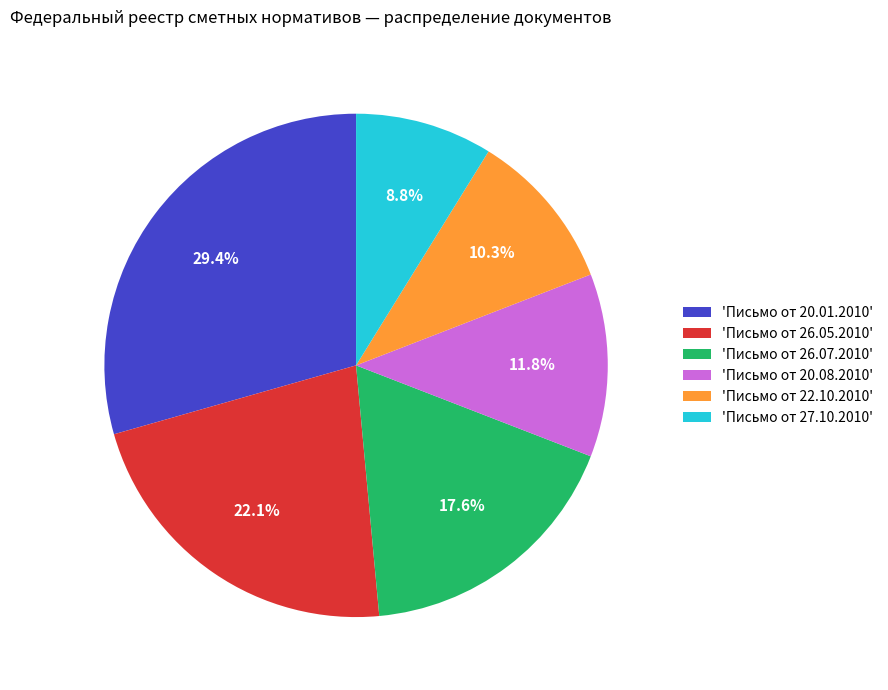

Is there any slice that represents more than half of the pie?

No